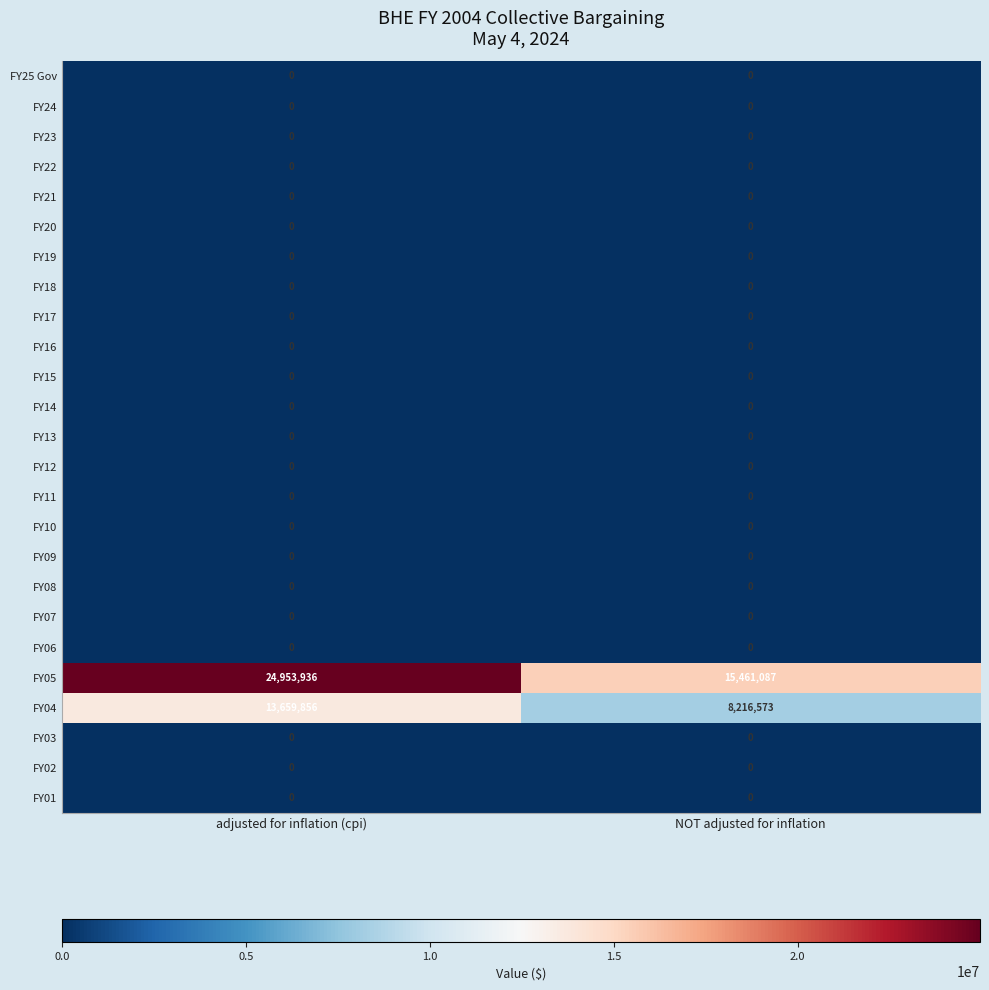

True or false: FY10 has a value of 0 at adjusted for inflation (cpi).

True